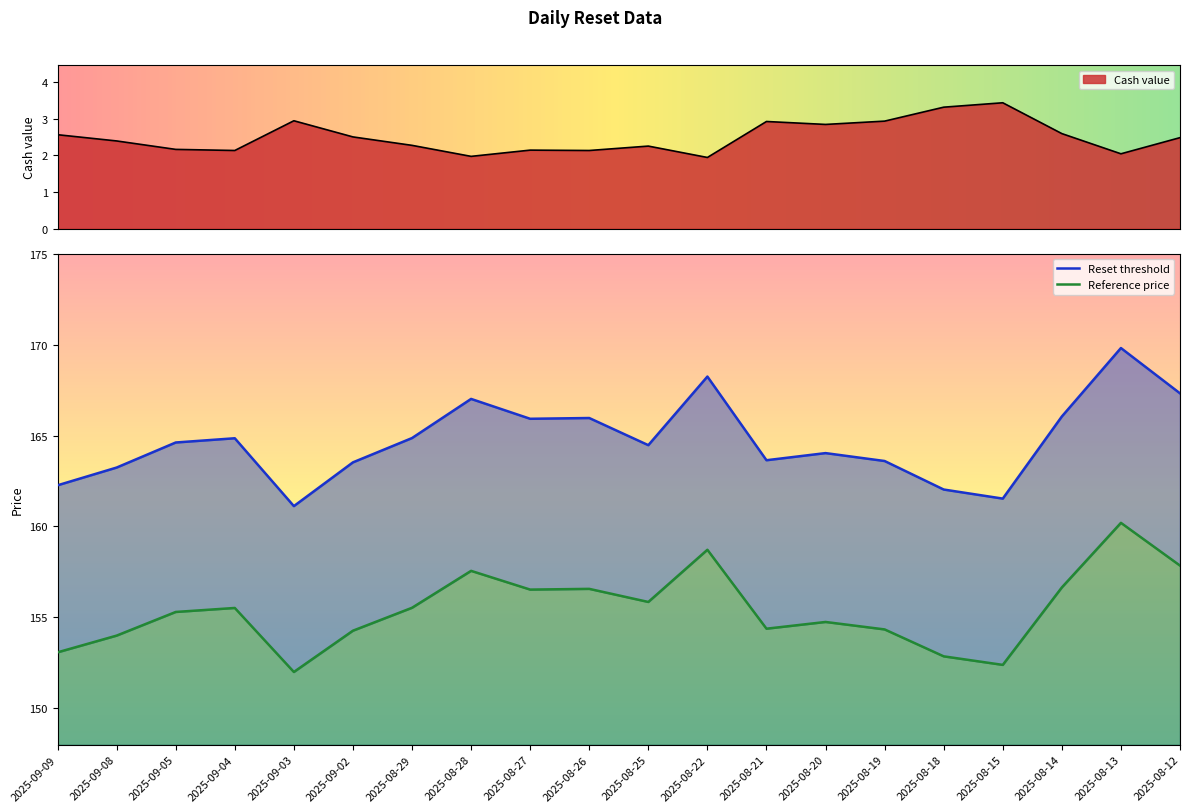

Where does the Reference price series first go above 155?

2025-09-05